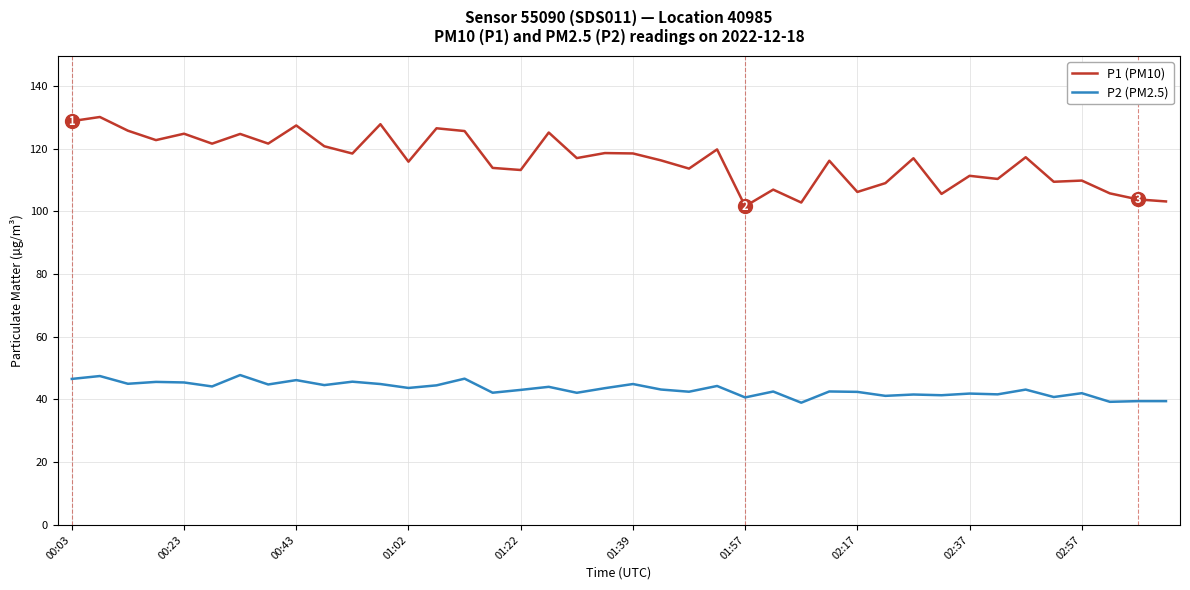

What is the smallest value displayed?

39.0